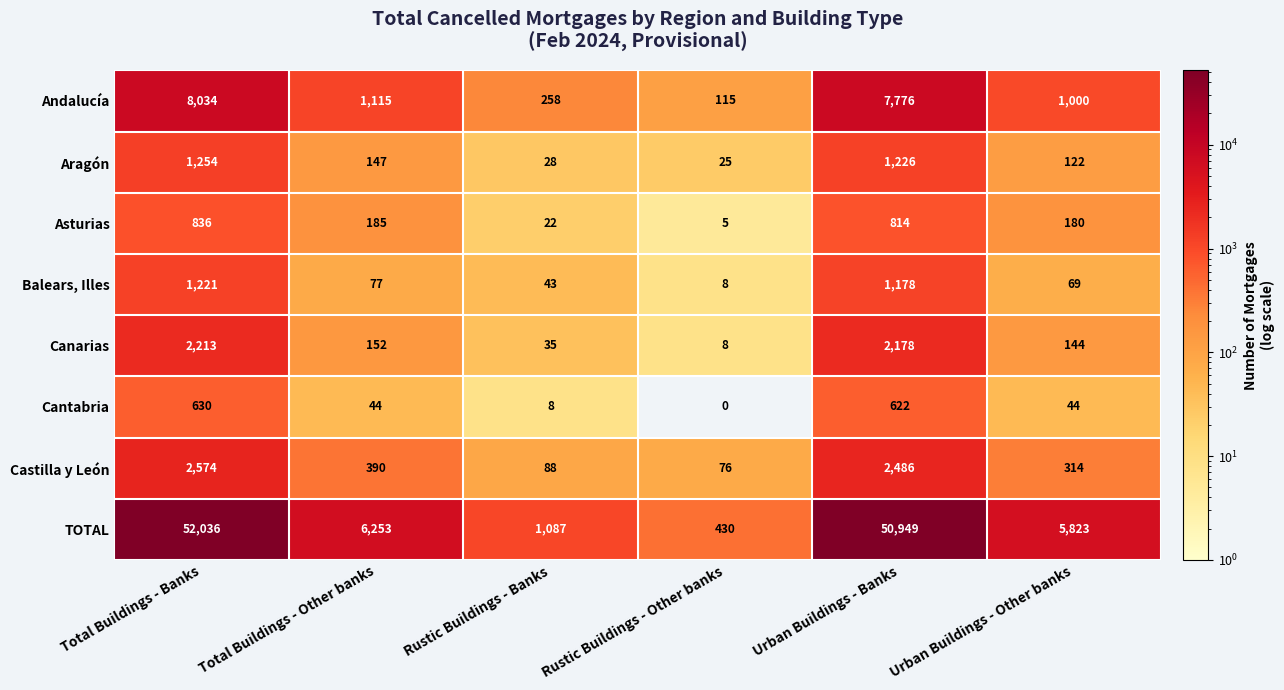

At how many categories does at least one series exceed 15691?

2